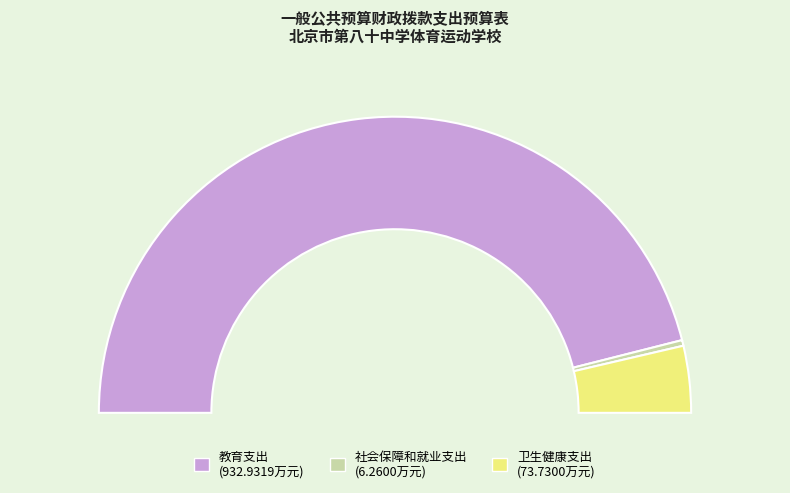

What is the change in value from 教育支出 to 社会保障和就业支出?

-926.7